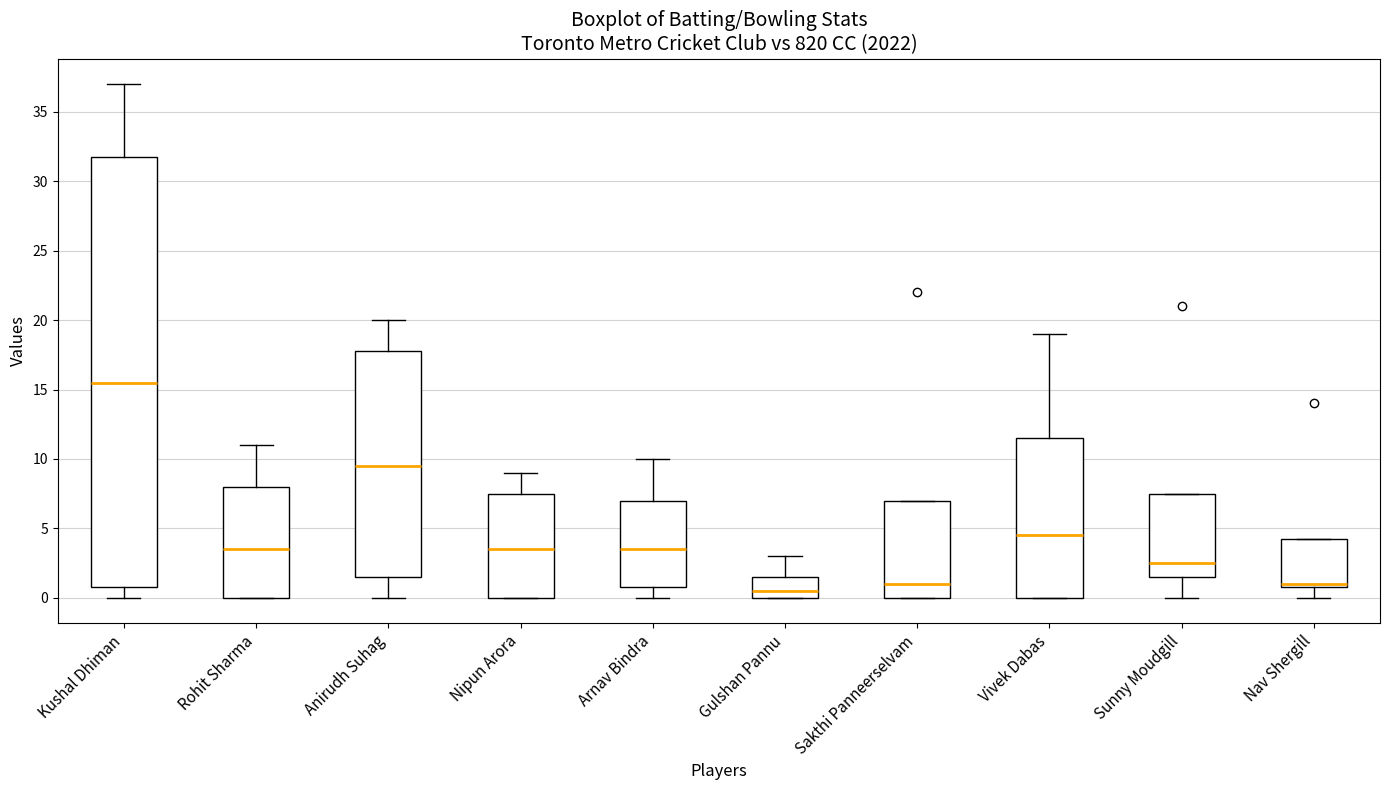

Reading left to right, transcribe this box plot: for each box, give where its median line is, the range the box spans, and where its two whiskers end, as read against the y-axis. The values are not printed on the chart, so give them approximately, as read against the axis.

Kushal Dhiman: median 15.5, box 1.0 to 32.0, whiskers 0.0 to 37.0
Rohit Sharma: median 3.5, box 0.0 to 8.0, whiskers 0.0 to 11.0
Anirudh Suhag: median 9.5, box 1.5 to 18.0, whiskers 0.0 to 20.0
Nipun Arora: median 3.5, box 0.0 to 7.5, whiskers 0.0 to 9.0
Arnav Bindra: median 3.5, box 1.0 to 7.0, whiskers 0.0 to 10.0
Gulshan Pannu: median 0.5, box 0.0 to 1.5, whiskers 0.0 to 3.0
Sakthi Panneerselvam: median 1.0, box 0.0 to 7.0, whiskers 0.0 to 7.0
Vivek Dabas: median 4.5, box 0.0 to 11.5, whiskers 0.0 to 19.0
Sunny Moudgill: median 2.5, box 1.5 to 7.5, whiskers 0.0 to 7.5
Nav Shergill: median 1.0 (just above the box's lower edge), box 1.0 to 4.5, whiskers 0.0 to 4.5